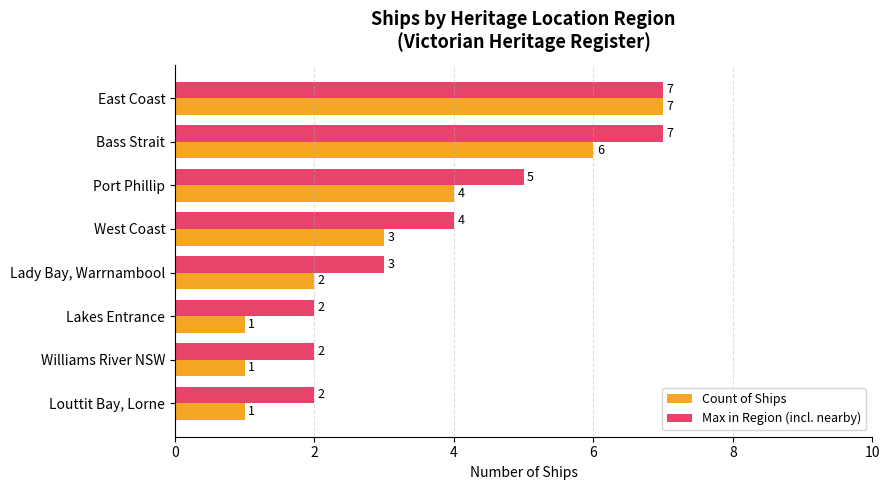

At which category is the sum across all series the highest?

East Coast